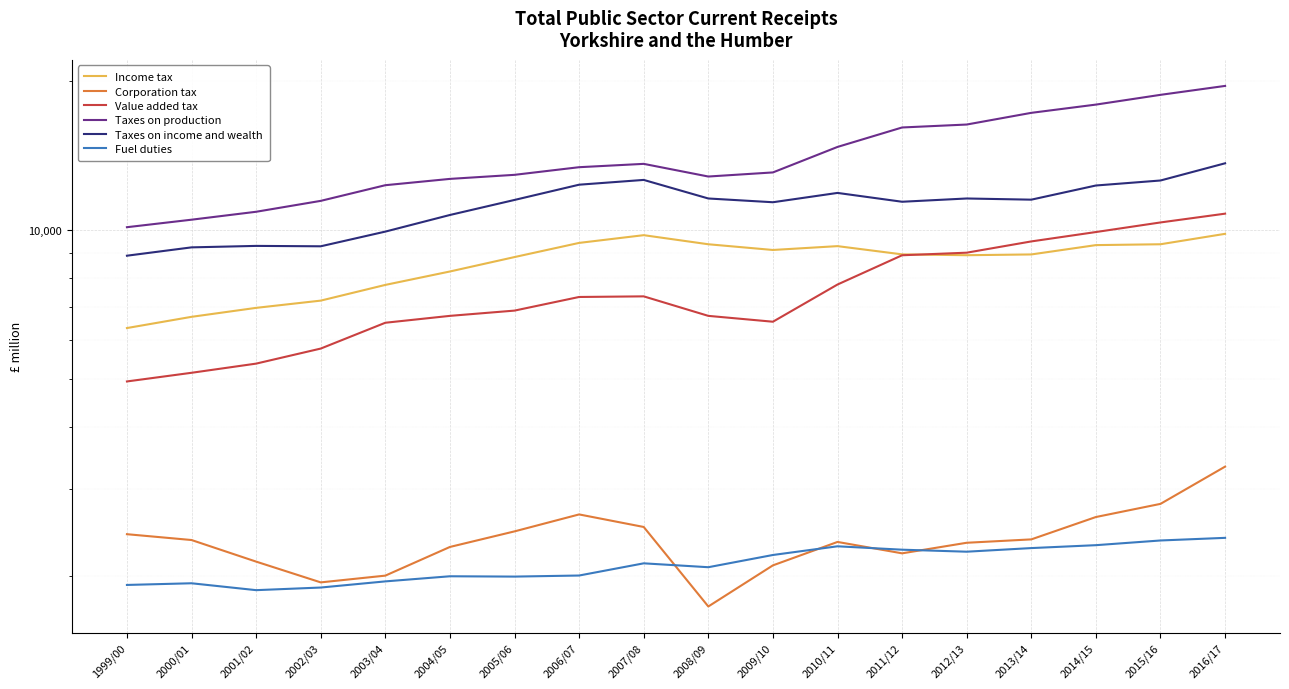

What is the sum of all Taxes on income and wealth values?

201479